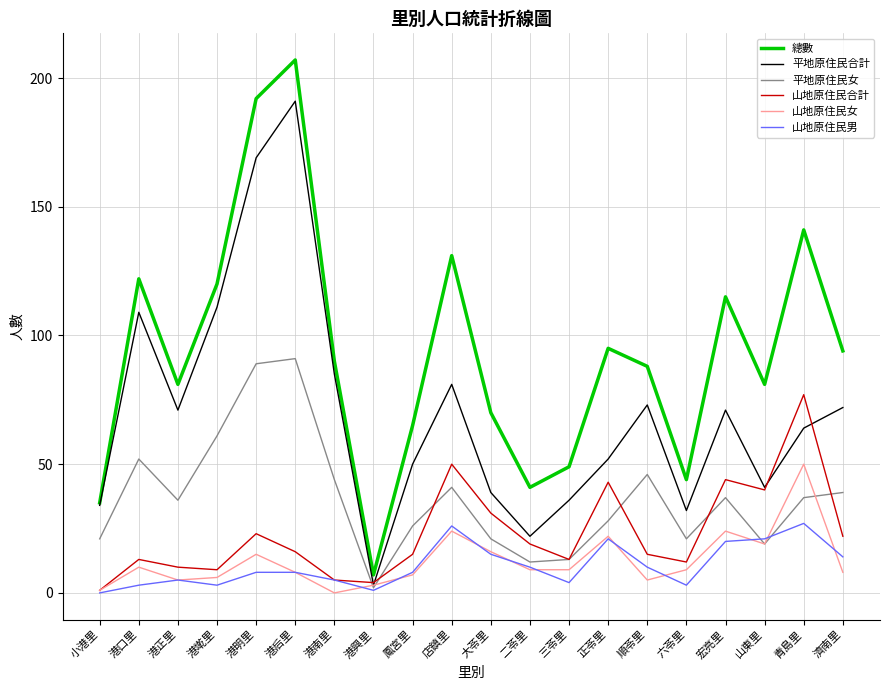

True or false: 山地原住民男 has a value of 5 at 山東里.

False